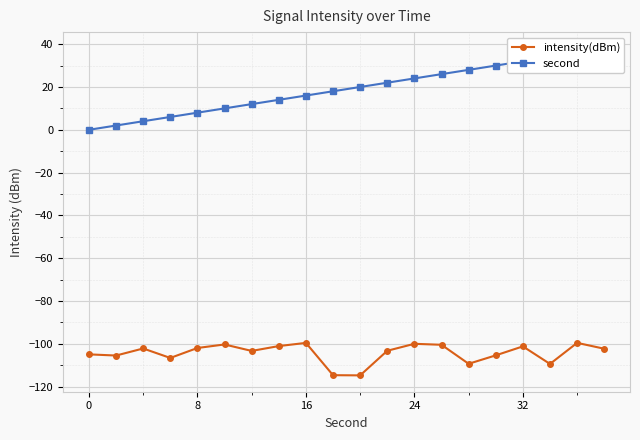

Which series has the largest total across all categories?

second